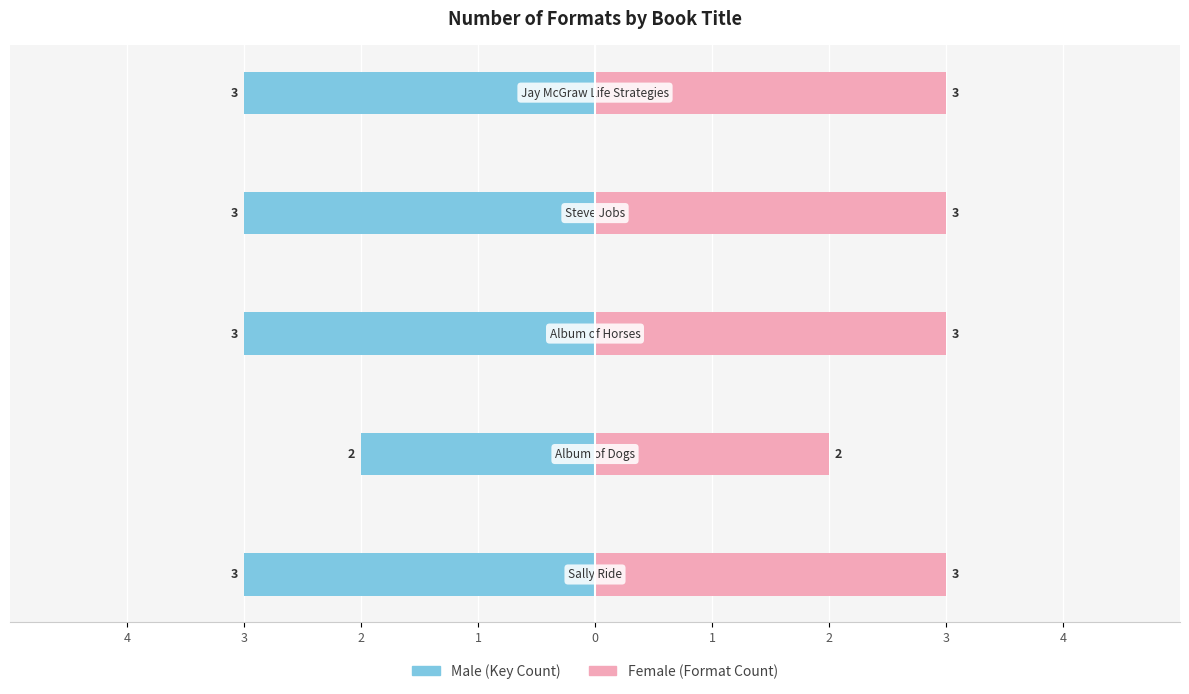

What is the difference between the Female values at 3 and 0?

1